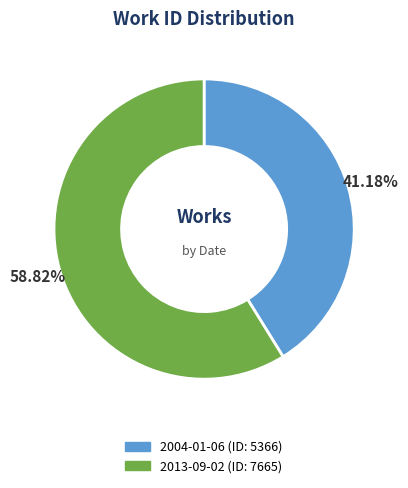

What is the largest slice in the pie chart?

2013-09-02